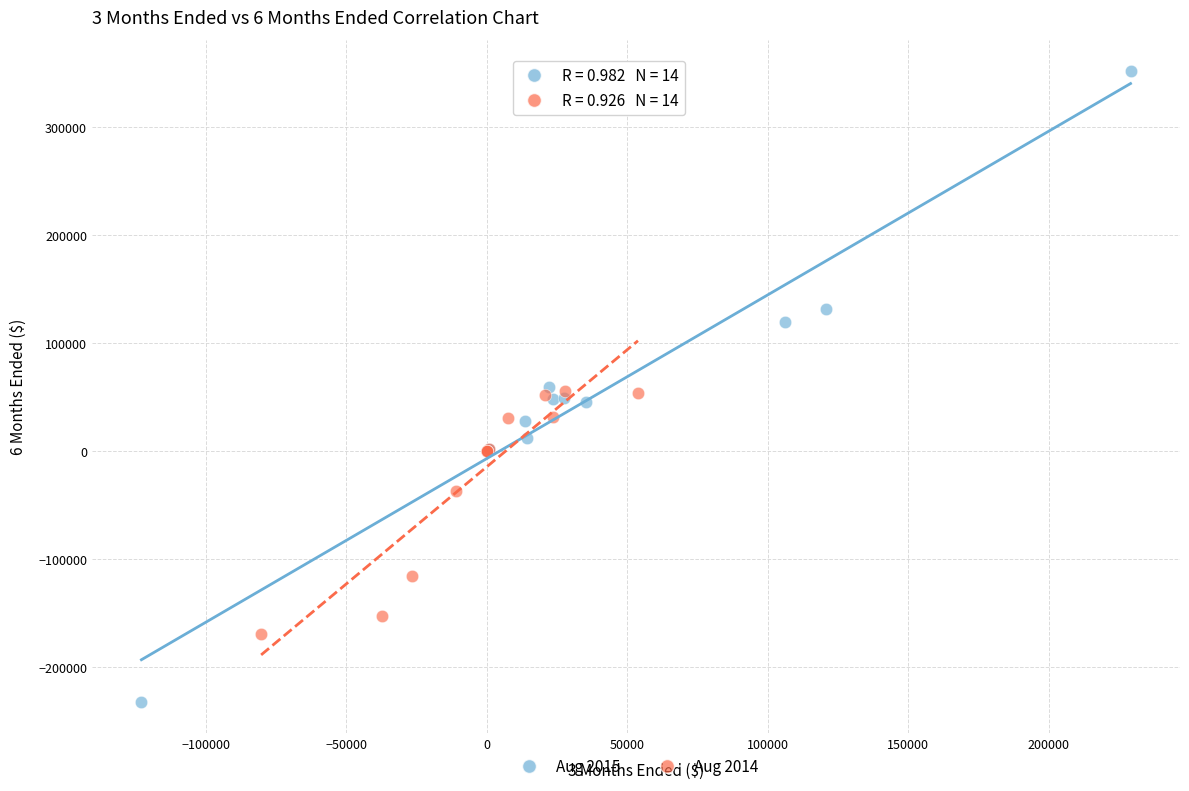

Which series contains the highest Y value?

Aug 2015